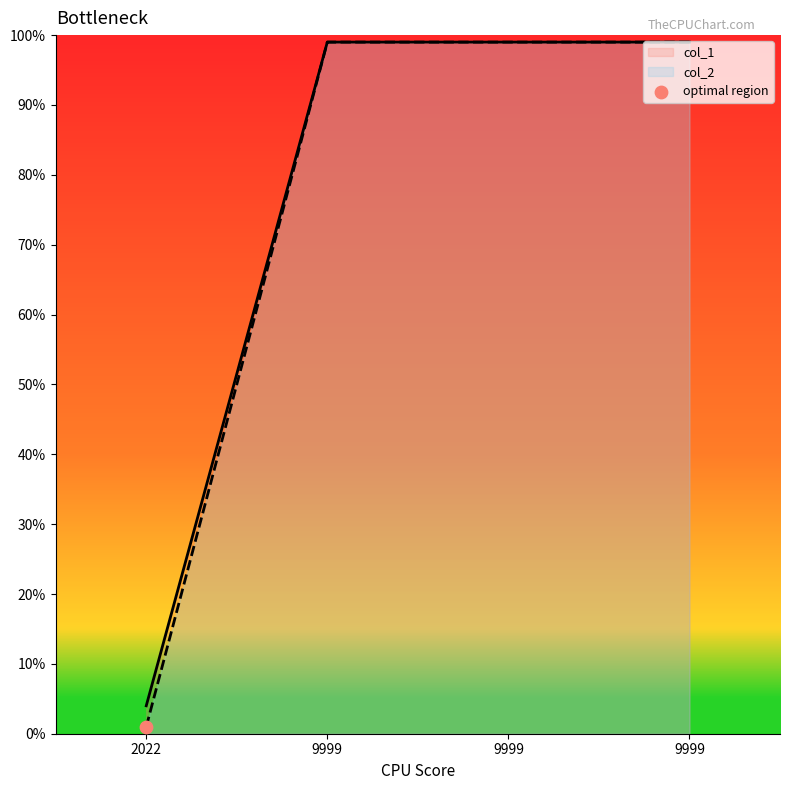

What are all the series names shown in the legend?

col_1, col_2